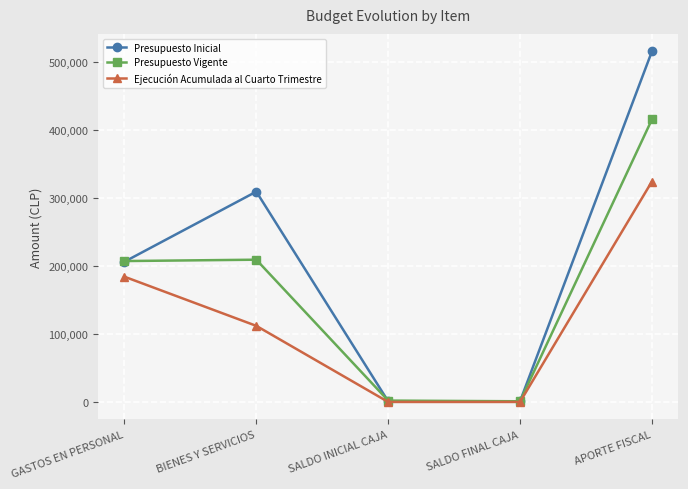

What is the label of the 3rd point from the right?

SALDO INICIAL CAJA